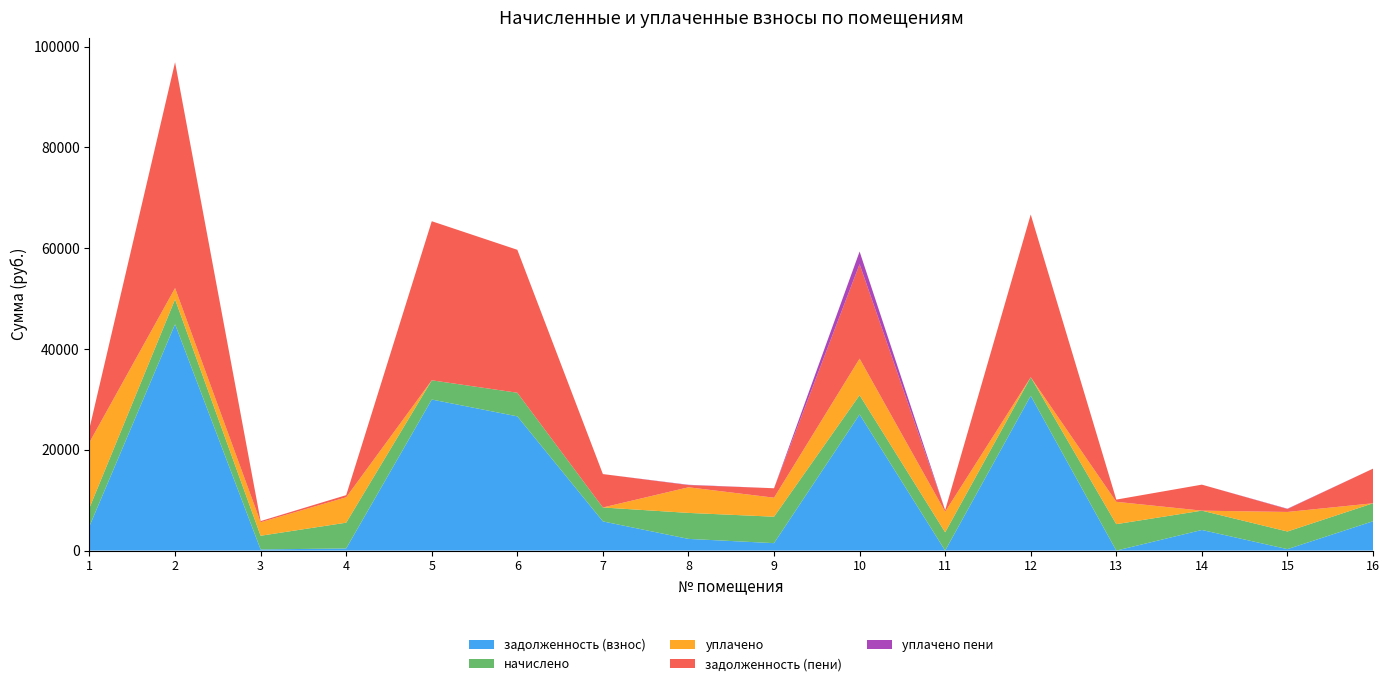

Reading left to right, list all the values displayed in this chart.

задолженность (взнос): 1=4860.6	2=44904.5	3=227.9	4=425.8	5=29968.2	6=26632.7	7=5789.5	8=2321.1	9=1478.8	10=27012.4	11=0.0	12=30709.8	13=0.0	14=4094.6	15=291.3	16=5826.0
начислено: 1=3630.5	2=4939.2	3=2716.1	4=5109.5	5=3809.8	6=4679.2	7=2761.0	8=5154.4	9=5244.0	10=3818.6	11=3630.5	12=3684.2	13=5244.0	14=3827.6	15=3496.0	16=3558.7
уплачено: 1=13000.0	2=2230.4	3=2677.9	4=5037.7	5=0.0	6=0.0	7=0.0	8=5081.9	9=3771.5	10=7252.3	11=4082.5	12=0.0	13=4433.4	14=0.0	15=3877.8	16=0.0
задолженность (пени): 1=2790.2	2=44803.3	3=226.3	4=425.8	5=31560.8	6=28358.0	7=6627.6	8=441.4	9=1870.0	10=18741.5	11=302.5	12=32278.6	13=437.0	14=5158.8	15=582.7	16=6866.6
уплачено пени: 1=0.0	2=0.0	3=5.6	4=0.0	5=0.0	6=0.0	7=0.0	8=56.5	9=0.0	10=2503.8	11=2.7	12=0.0	13=0.0	14=0.0	15=59.7	16=0.0